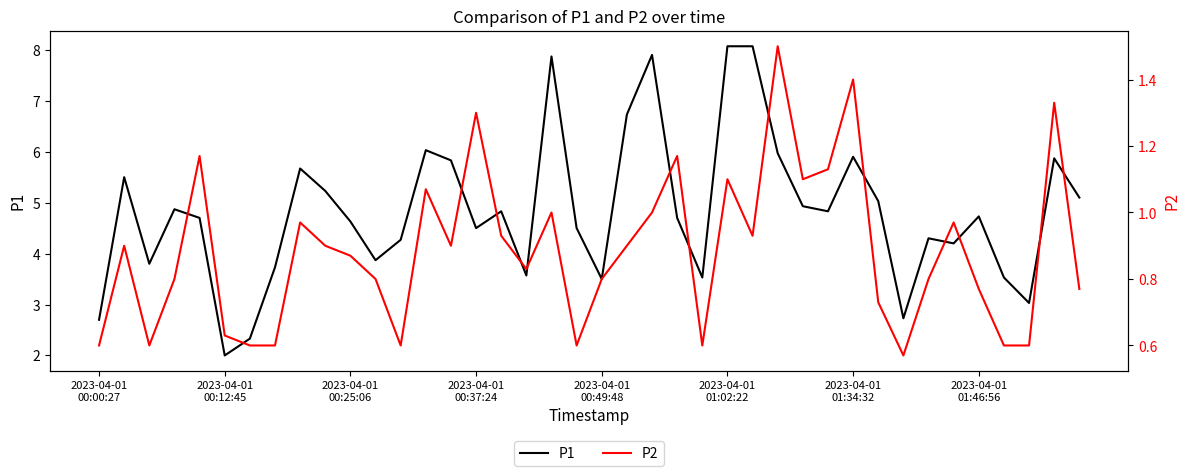

Where is P1 nearest to the value 5?

31